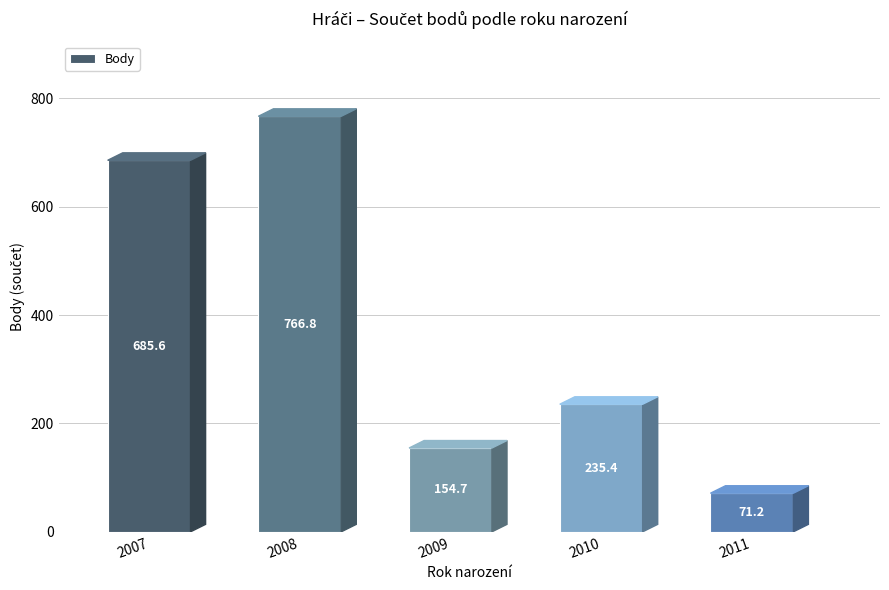

What is the average value?

382.7